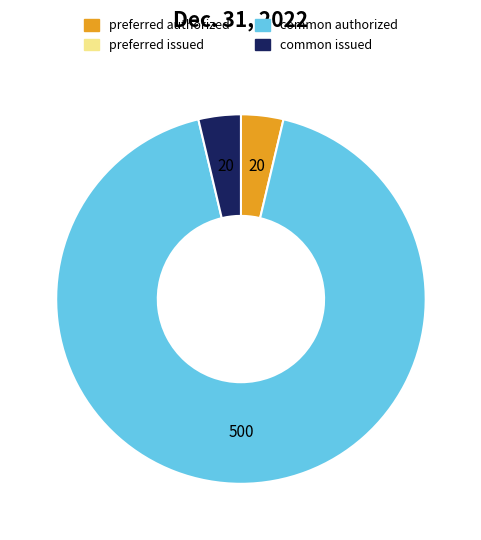

Is there a majority slice in this chart?

Yes